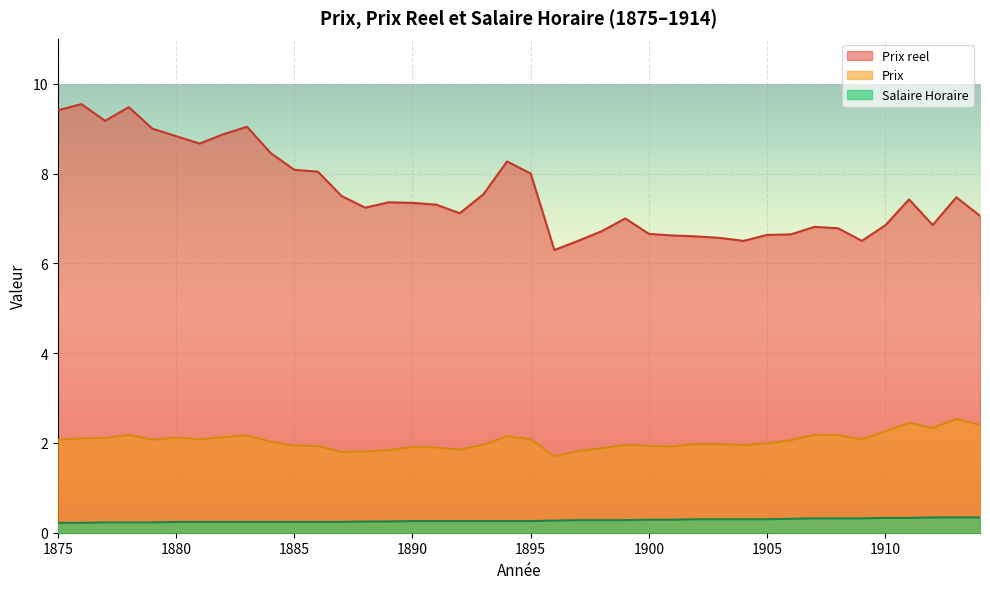

Reading left to right, extract all data points from this chart.

Salaire Horaire: 1875=0.2	1876=0.2	1877=0.2	1878=0.2	1879=0.2	1880=0.2	1881=0.2	1882=0.2	1883=0.2	1884=0.2	1885=0.2	1886=0.2	1887=0.2	1888=0.2	1889=0.2	1890=0.3	1891=0.3	1892=0.3	1893=0.3	1894=0.3	1895=0.3	1896=0.3	1897=0.3	1898=0.3	1899=0.3	1900=0.3	1901=0.3	1902=0.3	1903=0.3	1904=0.3	1905=0.3	1906=0.3	1907=0.3	1908=0.3	1909=0.3	1910=0.3	1911=0.3	1912=0.3	1913=0.3	1914=0.3
Prix: 1875=2.1	1876=2.1	1877=2.1	1878=2.2	1879=2.1	1880=2.1	1881=2.1	1882=2.1	1883=2.2	1884=2.0	1885=1.9	1886=1.9	1887=1.8	1888=1.8	1889=1.8	1890=1.9	1891=1.9	1892=1.9	1893=2.0	1894=2.1	1895=2.1	1896=1.7	1897=1.8	1898=1.9	1899=2.0	1900=1.9	1901=1.9	1902=2.0	1903=2.0	1904=1.9	1905=2.0	1906=2.1	1907=2.2	1908=2.2	1909=2.1	1910=2.3	1911=2.5	1912=2.3	1913=2.5	1914=2.4
Prix reel: 1875=9.4	1876=9.5	1877=9.2	1878=9.5	1879=9.0	1880=8.8	1881=8.7	1882=8.9	1883=9.0	1884=8.5	1885=8.1	1886=8.0	1887=7.5	1888=7.2	1889=7.4	1890=7.3	1891=7.3	1892=7.1	1893=7.5	1894=8.3	1895=8.0	1896=6.3	1897=6.5	1898=6.7	1899=7.0	1900=6.7	1901=6.6	1902=6.6	1903=6.6	1904=6.5	1905=6.6	1906=6.6	1907=6.8	1908=6.8	1909=6.5	1910=6.8	1911=7.4	1912=6.9	1913=7.5	1914=7.1